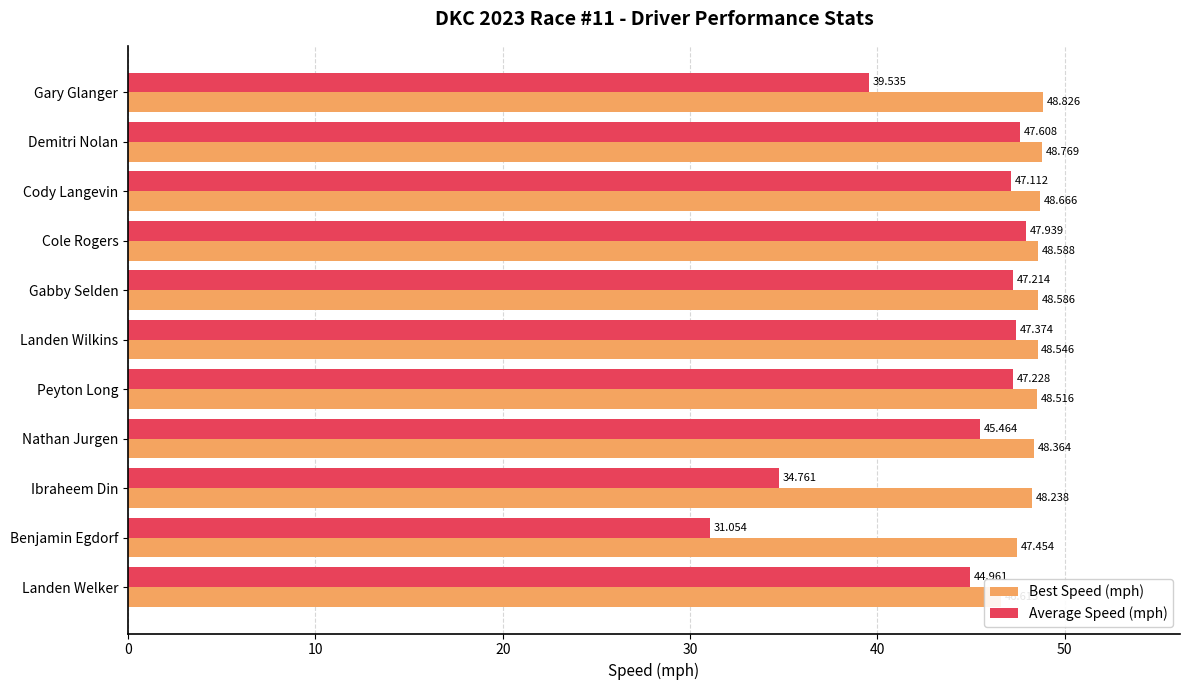

Is the value of Average Speed (mph) at Ibraheem Din greater than the value of Best Speed (mph) at Nathan Jurgen?

No